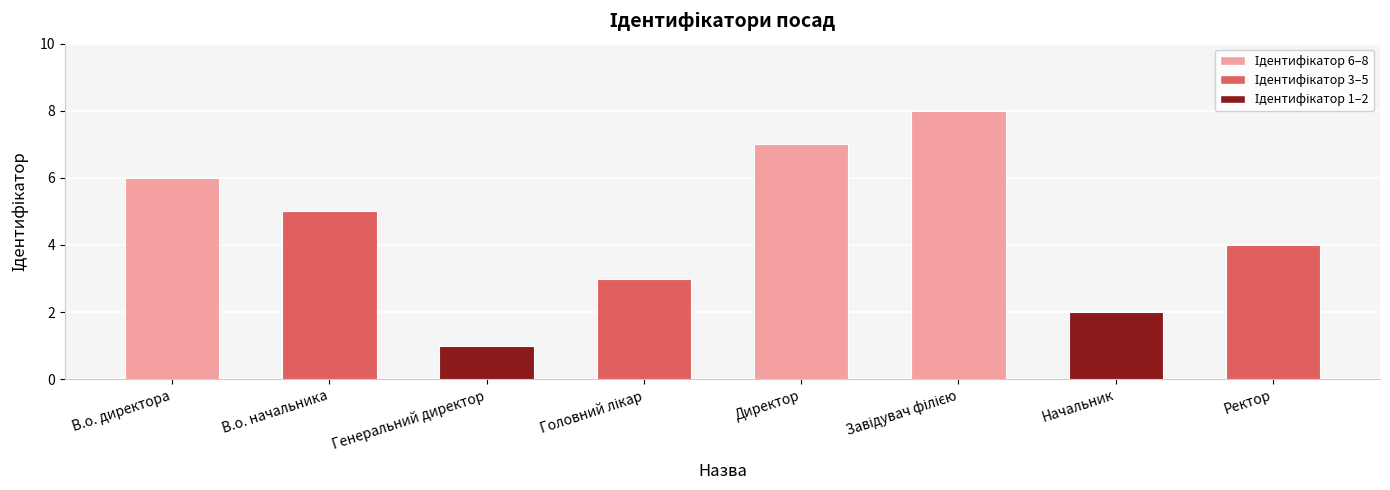

Are the bars grouped side by side (vs. stacked)?

No